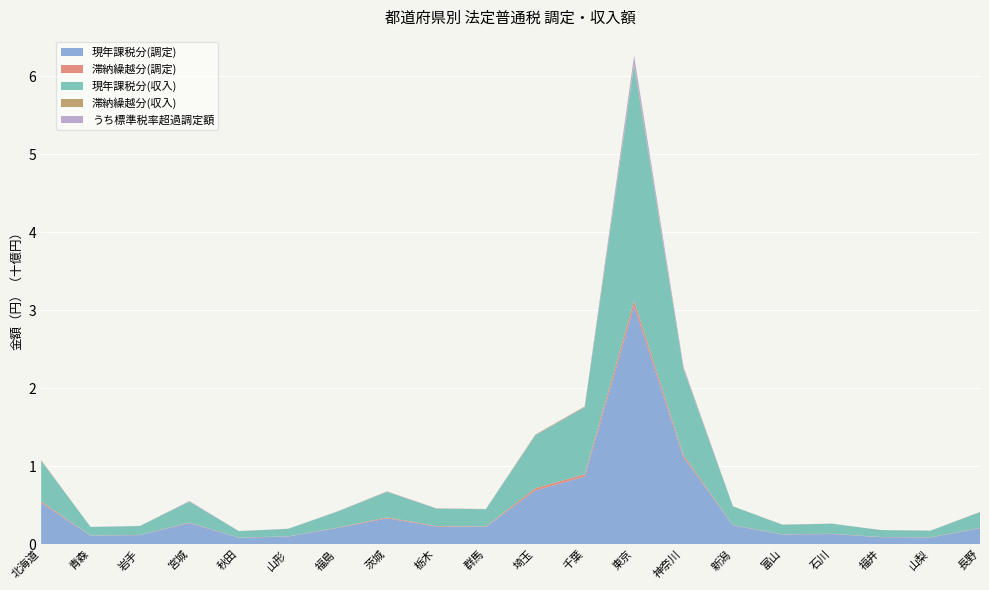

Reading right to left, what are all the values shown in this chart?

現年課税分(調定): 長野=203245323	山梨=85240532	福井=88821011	石川=129316346	富山=123434787	新潟=240370664	神奈川=1113284542	東京=3050945359	千葉=867366398	埼玉=687103740	群馬=221178415	栃木=224801232	茨城=331263132	福島=207123904	山形=96815966	秋田=82360627	宮城=269744806	岩手=115265917	青森=108555530	北海道=528837738
滞納繰越分(調定): 長野=4421209	山梨=2376510	福井=2335508	石川=3751305	富山=2872880	新潟=4015058	神奈川=26973903	東京=68481549	千葉=29905383	埼玉=28003805	群馬=5978744	栃木=7436742	茨城=11144152	福島=4857005	山形=2374071	秋田=2211997	宮城=6158885	岩手=2430813	青森=2910952	北海道=17230768
現年課税分(収入): 長野=202172499	山梨=84697316	福井=88293933	石川=128399184	富山=122488068	新潟=239192693	神奈川=1102555209	東京=3024712048	千葉=858322971	埼玉=679523313	群馬=219867619	栃木=222885744	茨城=328292180	福島=205513900	山形=96363882	秋田=81926600	宮城=268041096	岩手=114258312	青森=107779812	北海道=522819717
滞納繰越分(収入): 長野=1275119	山梨=697182	福井=623002	石川=925248	富山=878872	新潟=1204591	神奈川=9649658	東京=21991394	千葉=8382759	埼玉=7548069	群馬=1366035	栃木=1891712	茨城=3161457	福島=1537084	山形=741985	秋田=461086	宮城=1962337	岩手=1061728	青森=693649	北海道=6819582
うち標準税率超過調定額: 長野=1849423	山梨=721672	福井=442117	石川=1176750	富山=1035967	新潟=1106239	神奈川=22705651	東京=99903022	千葉=3237840	埼玉=3151010	群馬=2678442	栃木=2099289	茨城=3580680	福島=2294333	山形=1133571	秋田=792183	宮城=7621096	岩手=1364213	青森=431844	北海道=2371286